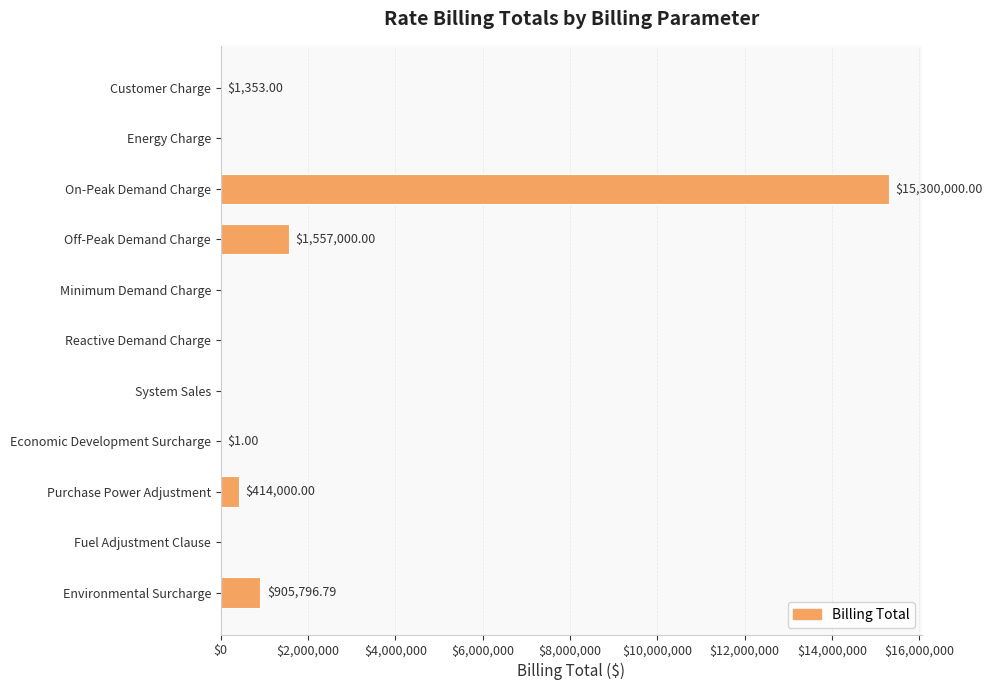

What is the change in value from Economic Development Surcharge to Purchase Power Adjustment?

+413999.0